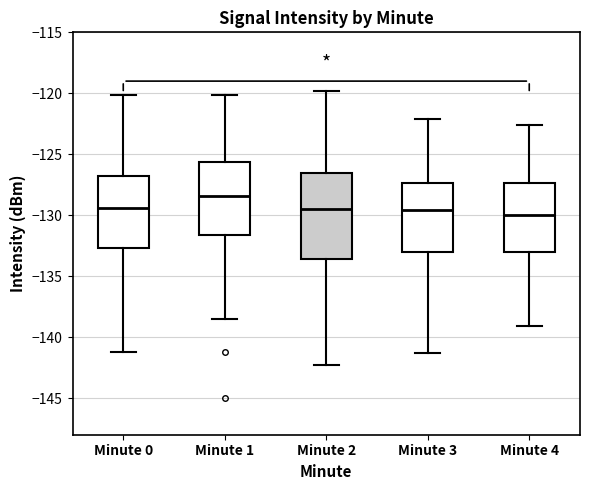

Reading left to right, transcribe this box plot: for each box, give where its median line is, the range the box spans, and where its two whiskers end, as read against the y-axis. The values are not printed on the chart, so give them approximately, as read against the axis.

Minute 0: median -129.5, box -132.5 to -127.0, whiskers -141.0 to -120.0
Minute 1: median -128.5, box -131.5 to -125.5, whiskers -138.5 to -120.0
Minute 2: median -129.5, box -133.5 to -126.5, whiskers -142.5 to -120.0
Minute 3: median -129.5, box -133.0 to -127.5, whiskers -141.5 to -122.0
Minute 4: median -130.0, box -133.0 to -127.5, whiskers -139.0 to -122.5